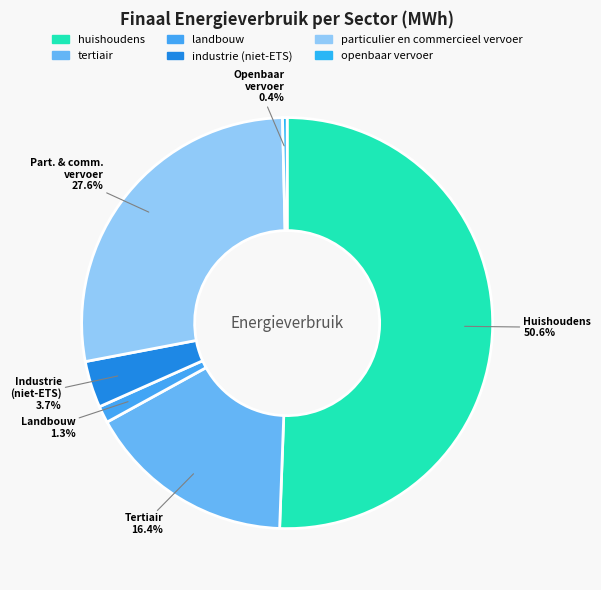

Which category has the smallest portion of the pie?

openbaar vervoer